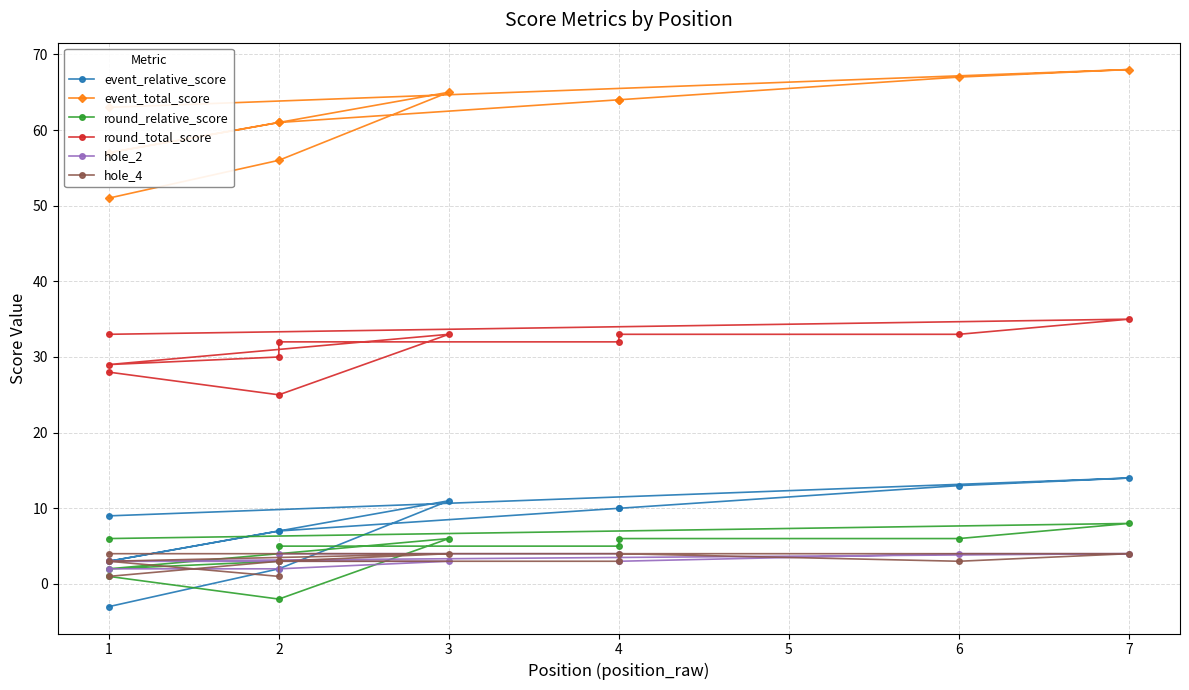

Which series has the largest range (max minus min)?

event_relative_score